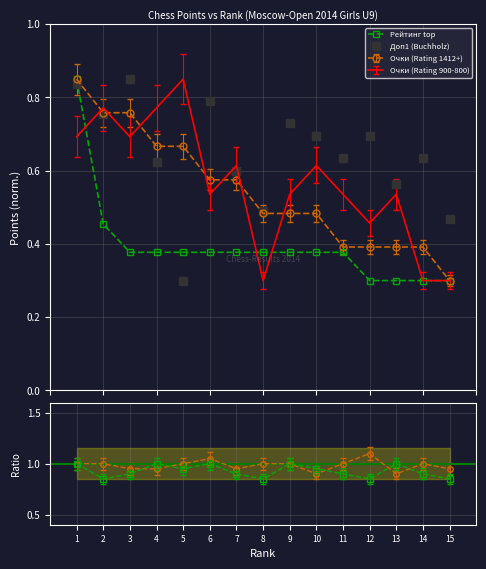

Which category has the highest value across all series?

5